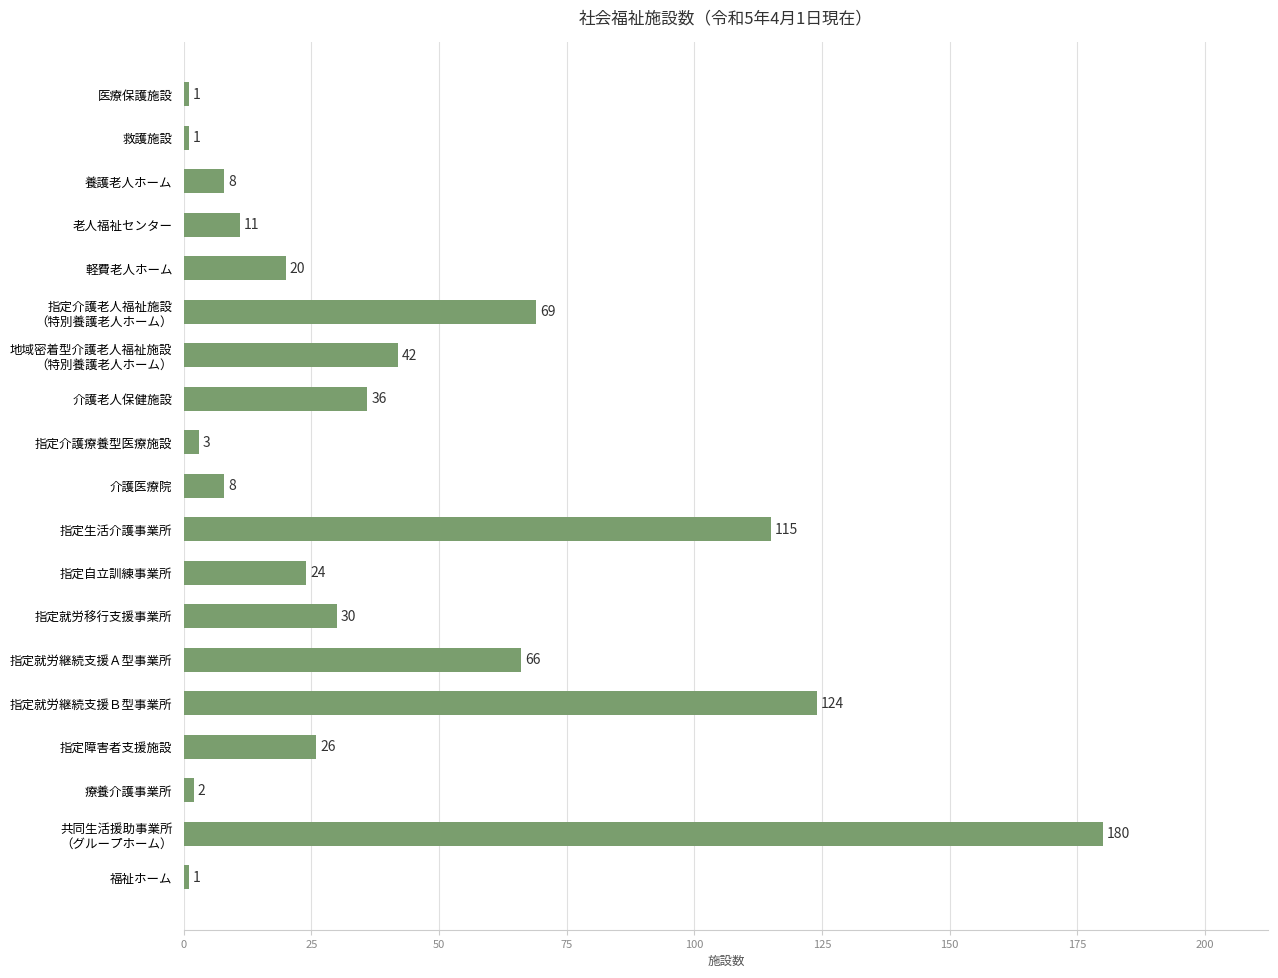

What is the difference between the maximum and minimum values?

179